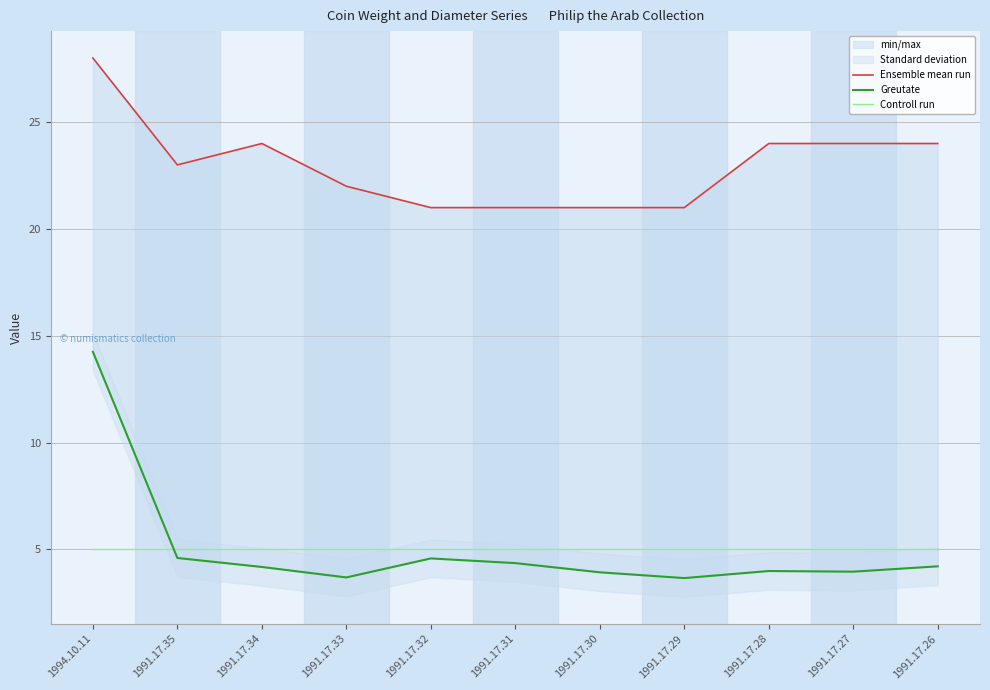

What is the value of the Controll run point at the 3rd from the left?

5.0